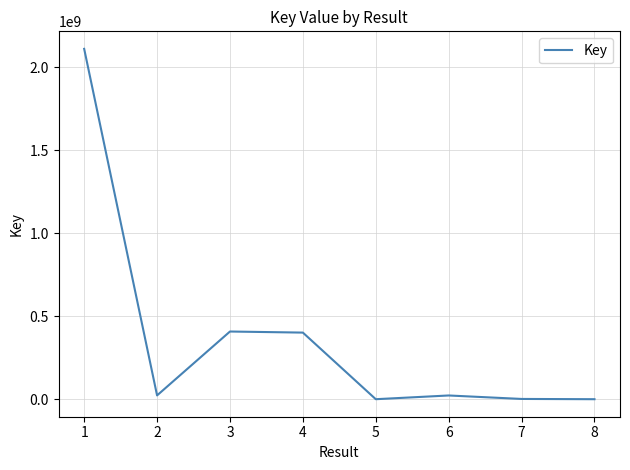

What is the maximum value shown in the chart?

2112056382